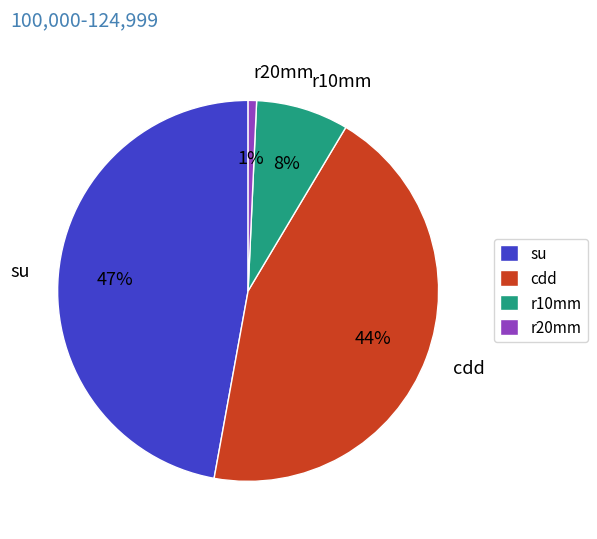

To the nearest percent, what is the difference between the largest and smallest slice percentages?

46%